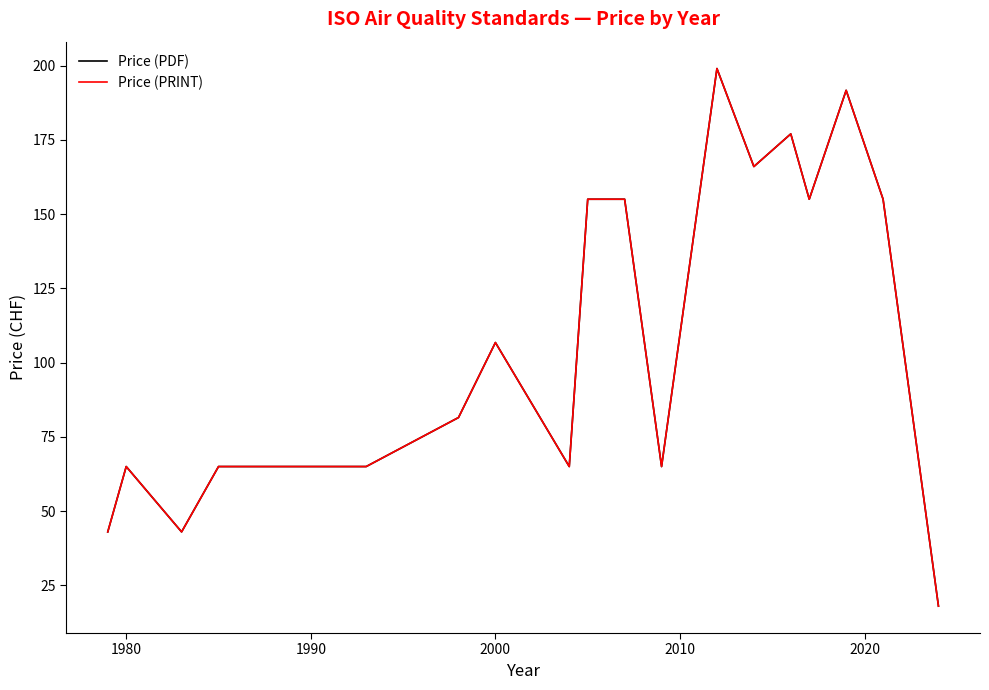

How many interior local peaks does the Price (PRINT) series have?

5